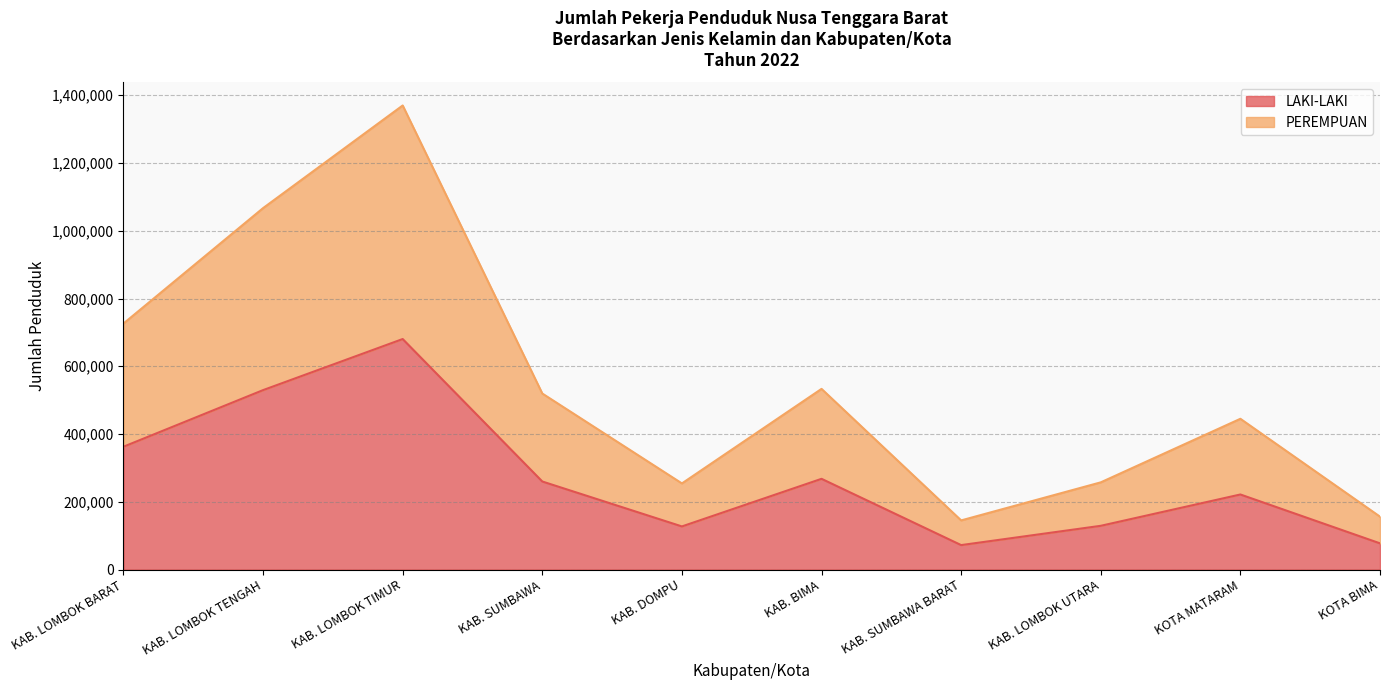

What is the spread (max minus min) of values at KAB. LOMBOK TIMUR?

689495